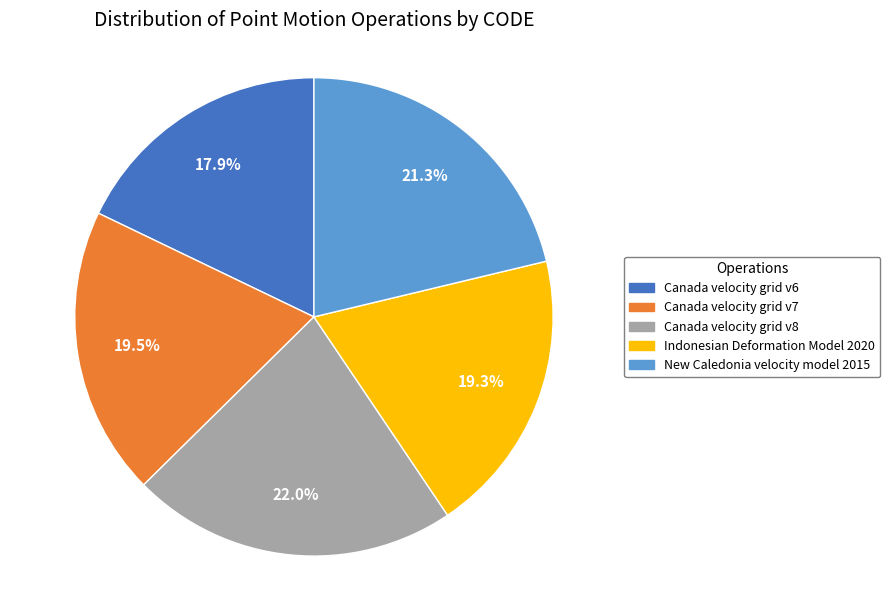

Which has a higher value, Canada velocity grid v8 or Indonesian Deformation Model 2020?

Canada velocity grid v8